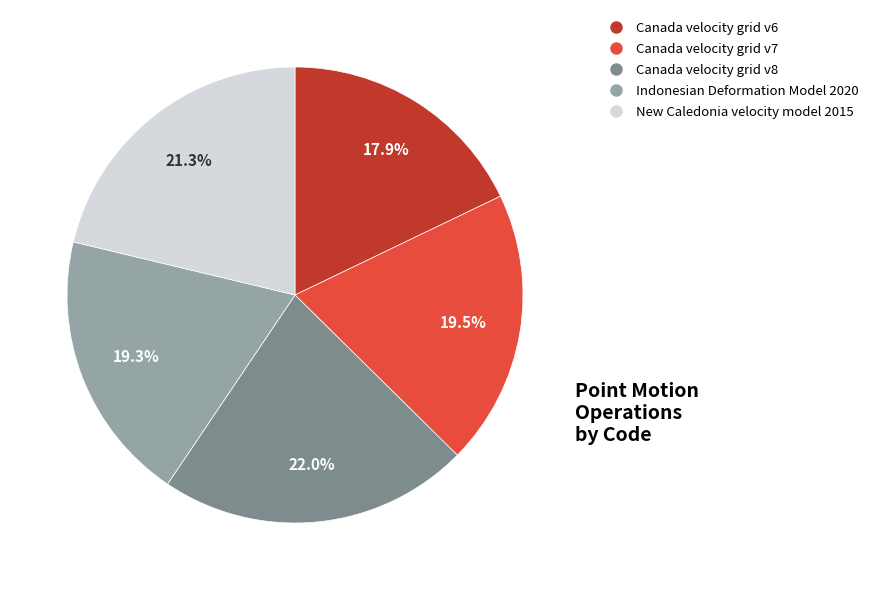

Is there any slice that represents more than half of the pie?

No